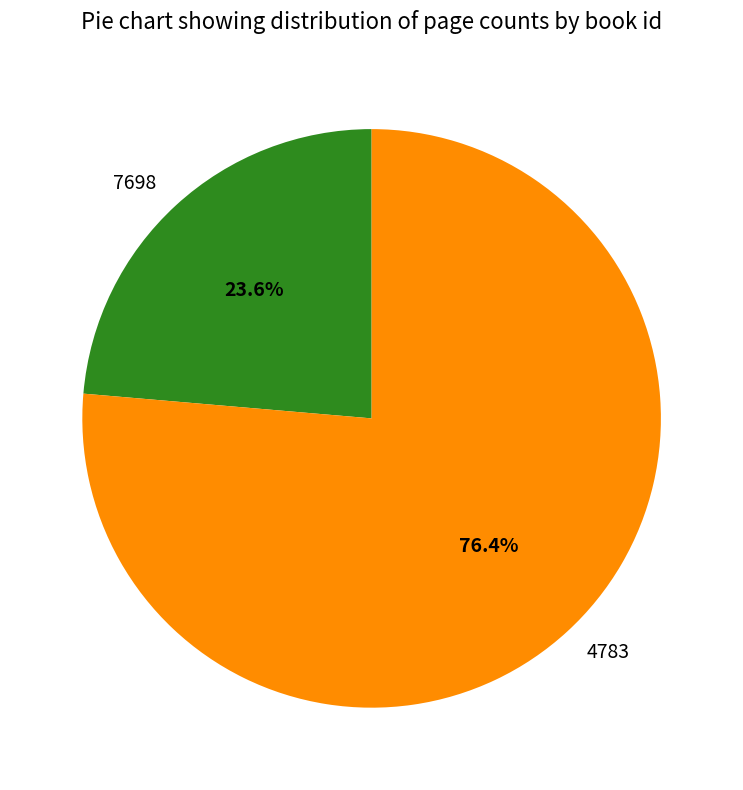

Between 4783 and 7698, which is larger?

4783